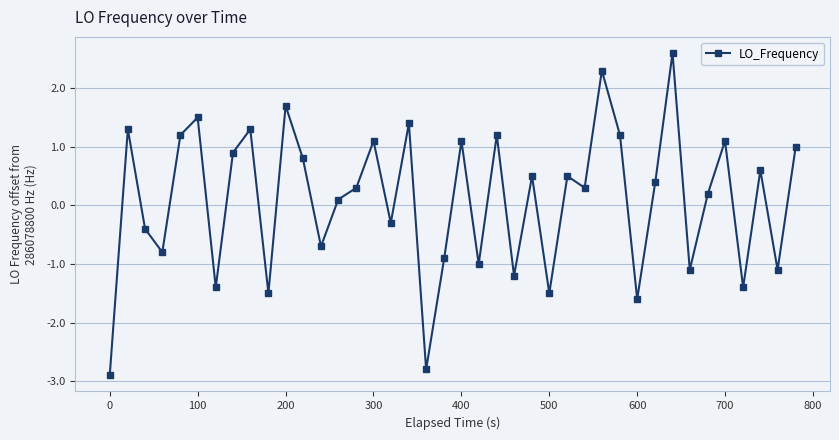

What is the smallest value displayed?

-2.9